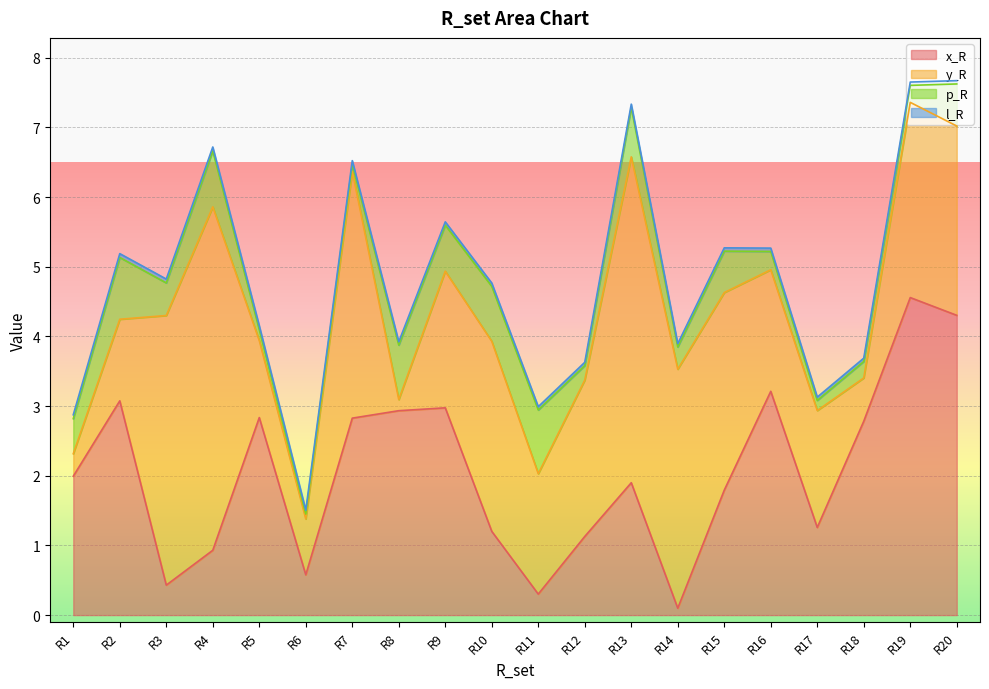

True or false: y_R has more than 0 points higher than both neighbors.

True